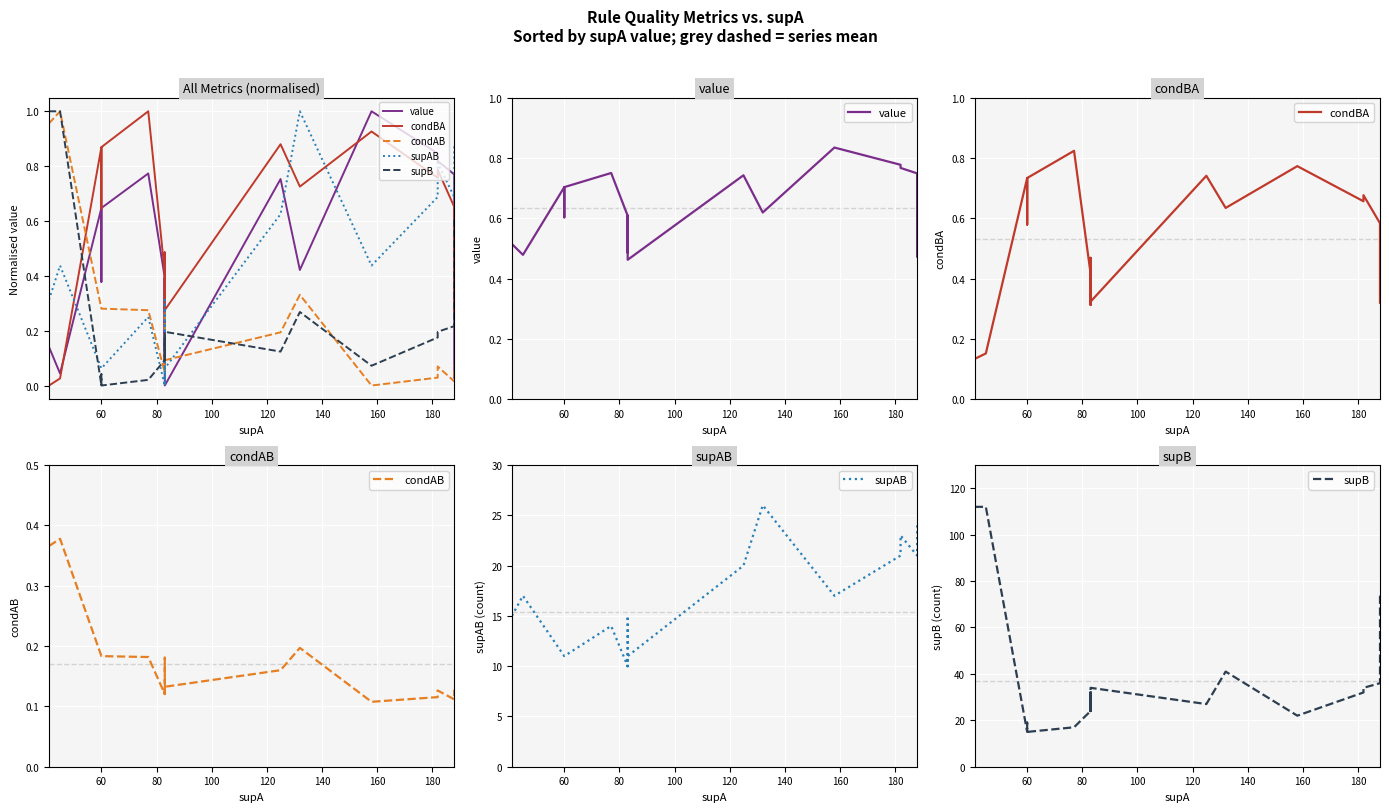

Is the value of value at 60 greater than the value of supB at 140?

No